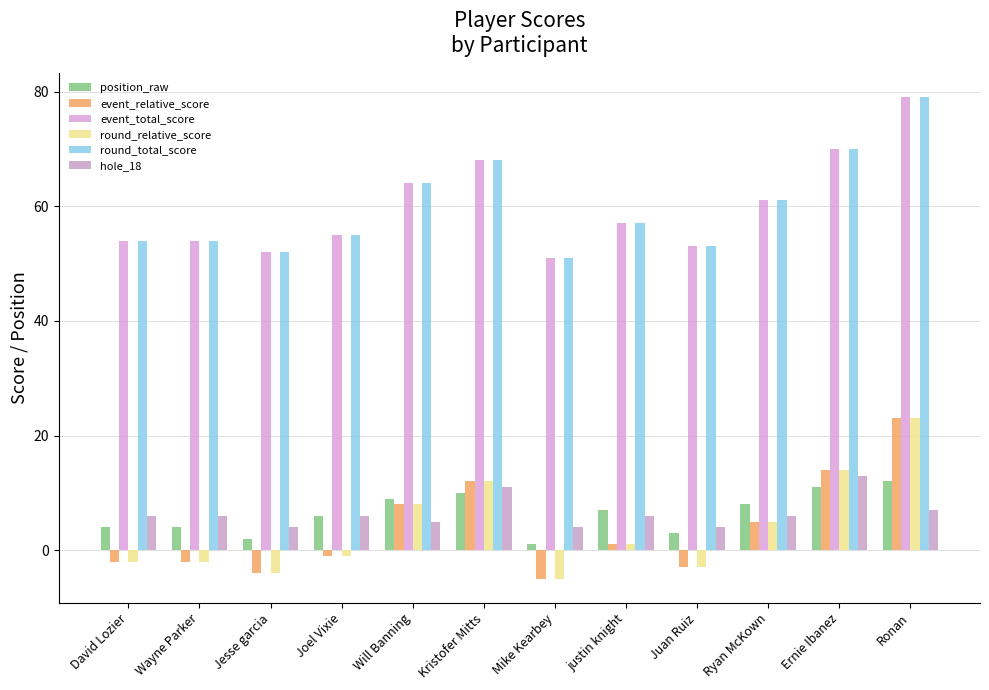

What is the label of the 2nd bar from the left?

Wayne Parker